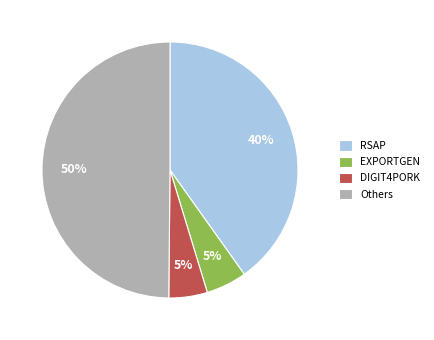

Does DIGIT4PORK represent more than half of the total?

No